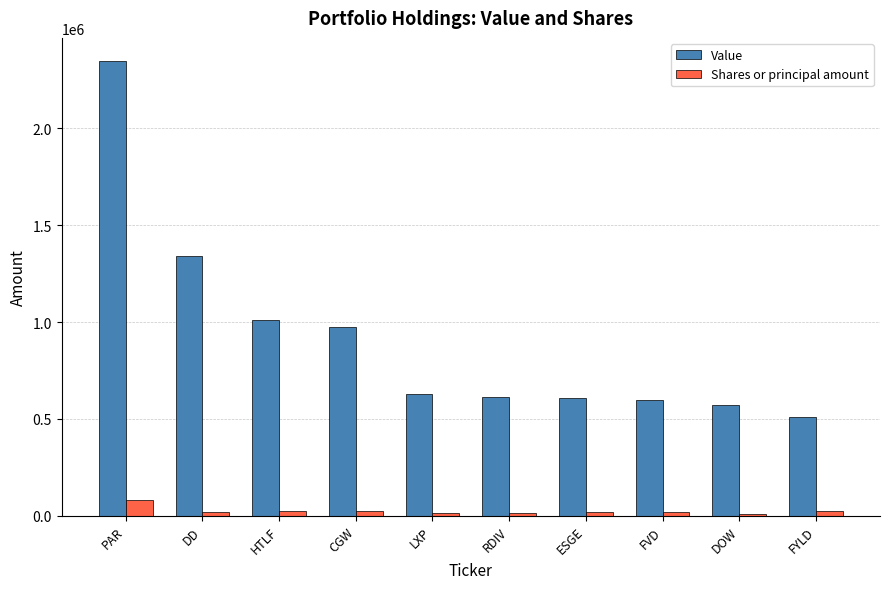

At which category is the sum across all series the highest?

PAR